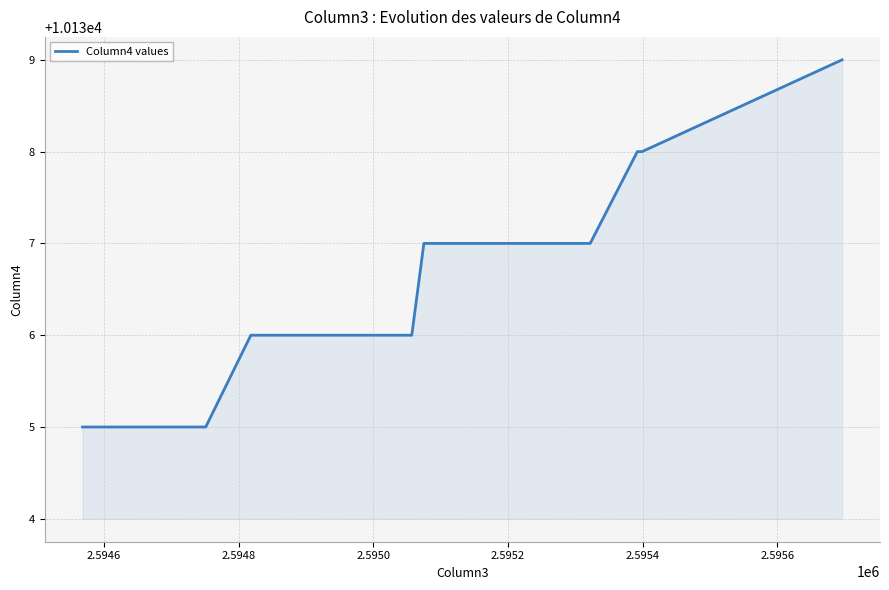

How many lines are shown in the chart?

1